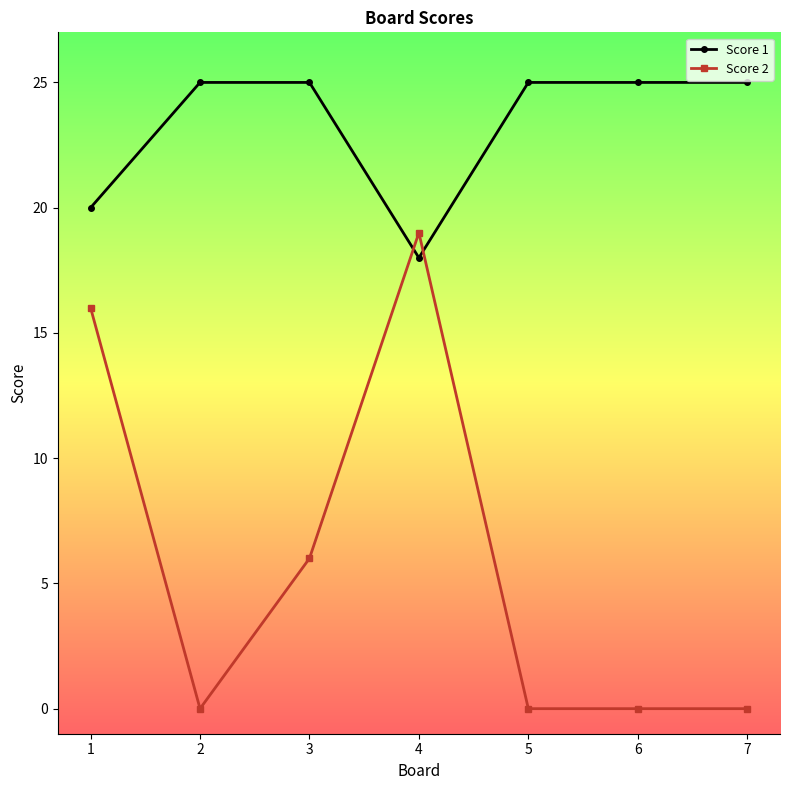

Which series changed the most between 3 and 5?

Score 2